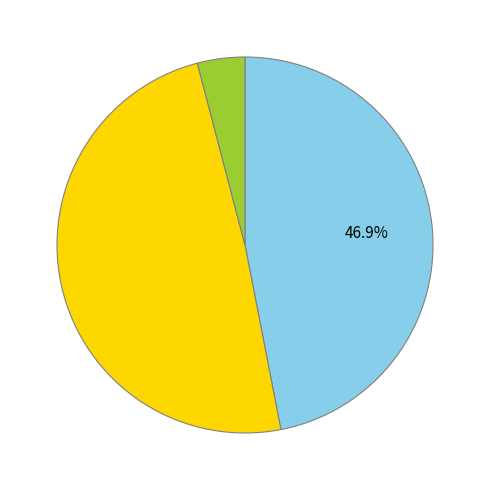

Does any single category account for the majority?

No